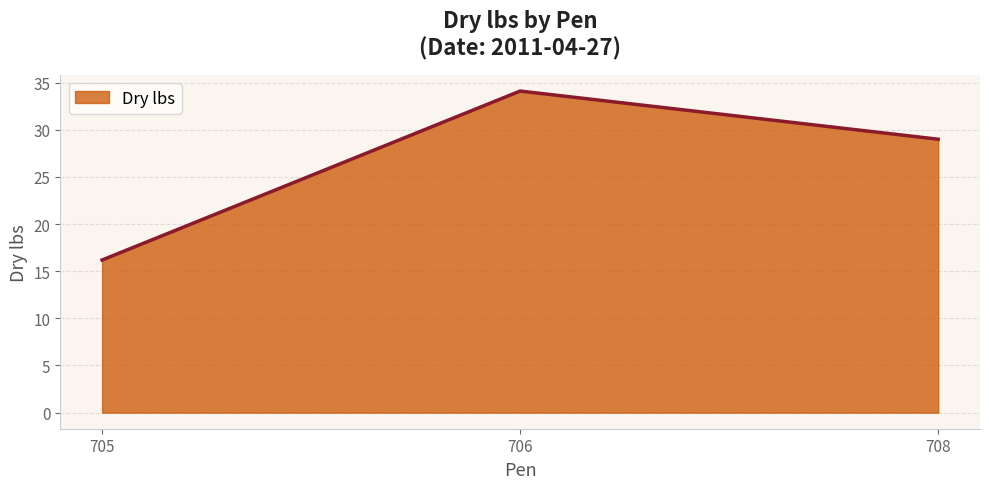

What is the difference between the maximum and second lowest values?

5.1